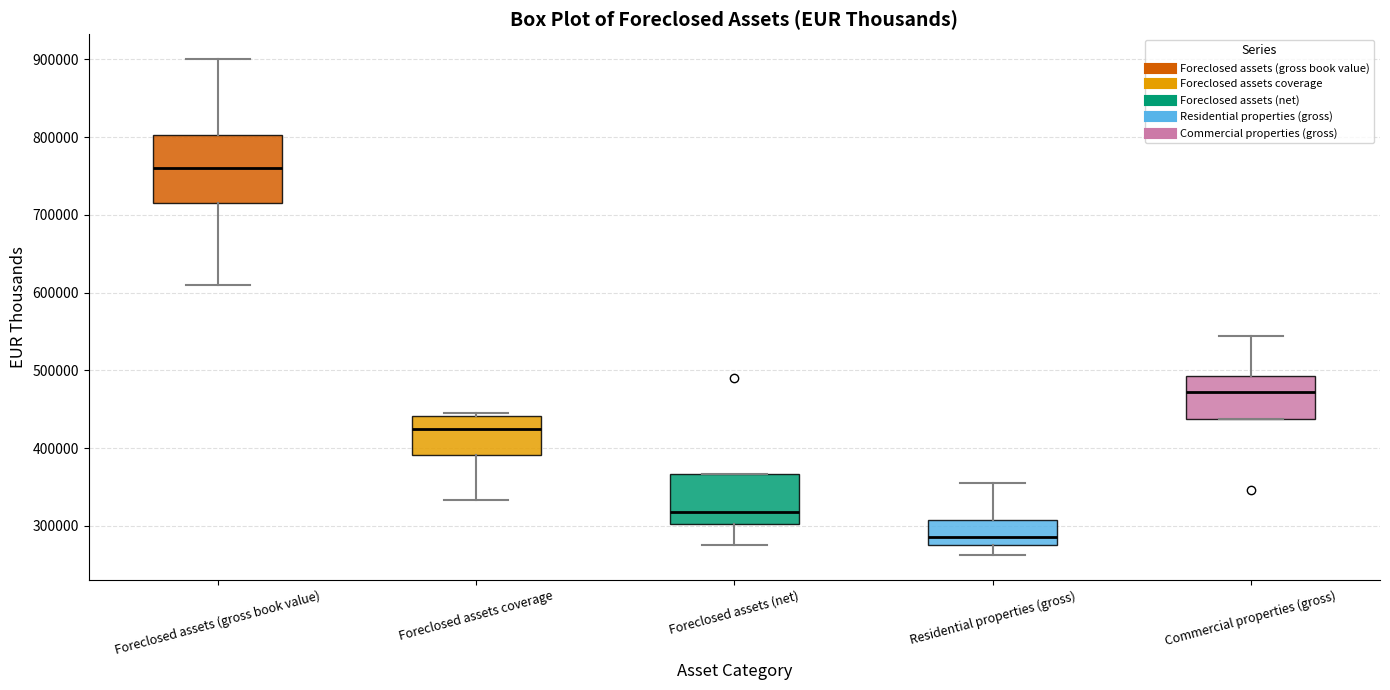

Reading left to right, read every box against the y-axis: the position of its median line, the range the box covers, and the ends of its whiskers. The values are not printed on the chart, so give them approximately, as read against the axis.

Foreclosed assets (gross book value): median 760000, box 710000 to 800000, whiskers 610000 to 900000
Foreclosed assets coverage: median 420000, box 390000 to 440000, whiskers 330000 to 450000
Foreclosed assets (net): median 320000, box 300000 to 370000, whiskers 280000 to 370000
Residential properties (gross): median 290000, box 280000 to 310000, whiskers 260000 to 350000
Commercial properties (gross): median 470000, box 440000 to 490000, whiskers 440000 to 540000